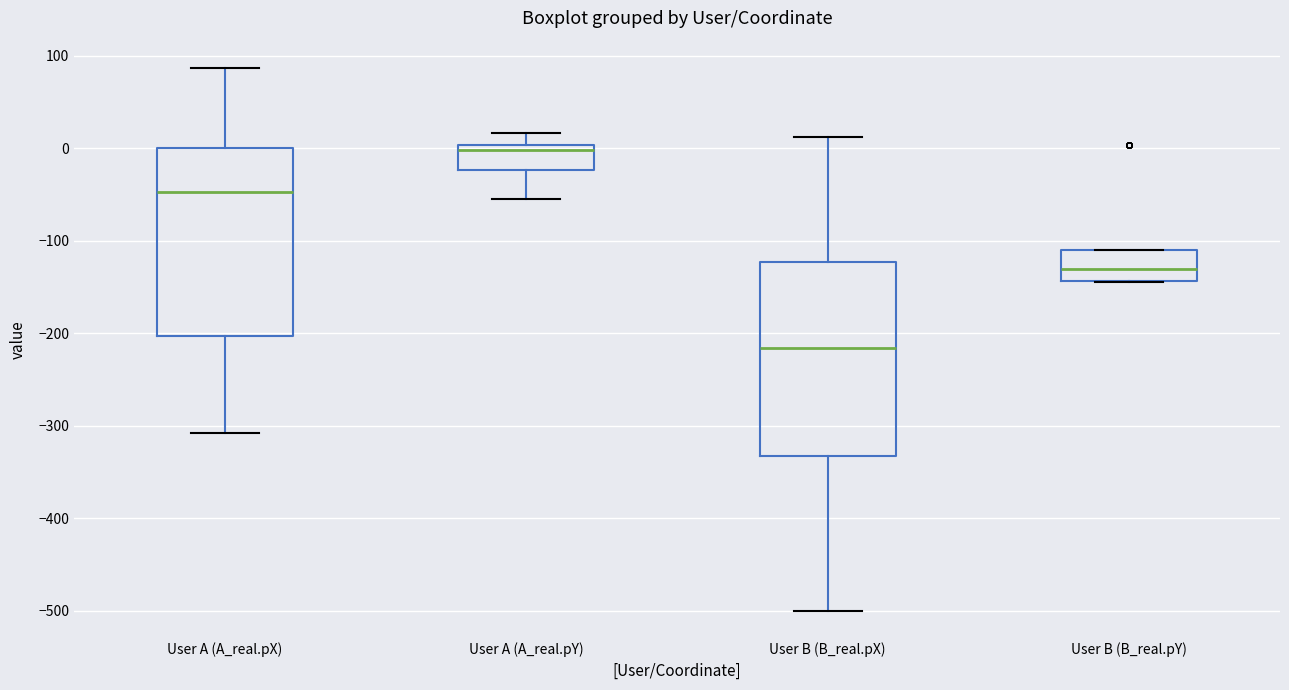

Reading left to right, read every box against the y-axis: the position of its median line, the range the box covers, and the ends of its whiskers. The values are not printed on the chart, so give them approximately, as read against the axis.

User A (A_real.pX): median -50, box -200 to 0, whiskers -310 to 90
User A (A_real.pY): median 0 (just below the box's upper edge), box -20 to 0, whiskers -50 to 20
User B (B_real.pX): median -220, box -330 to -120, whiskers -500 to 10
User B (B_real.pY): median -130, box -140 to -110, whiskers -140 to -110